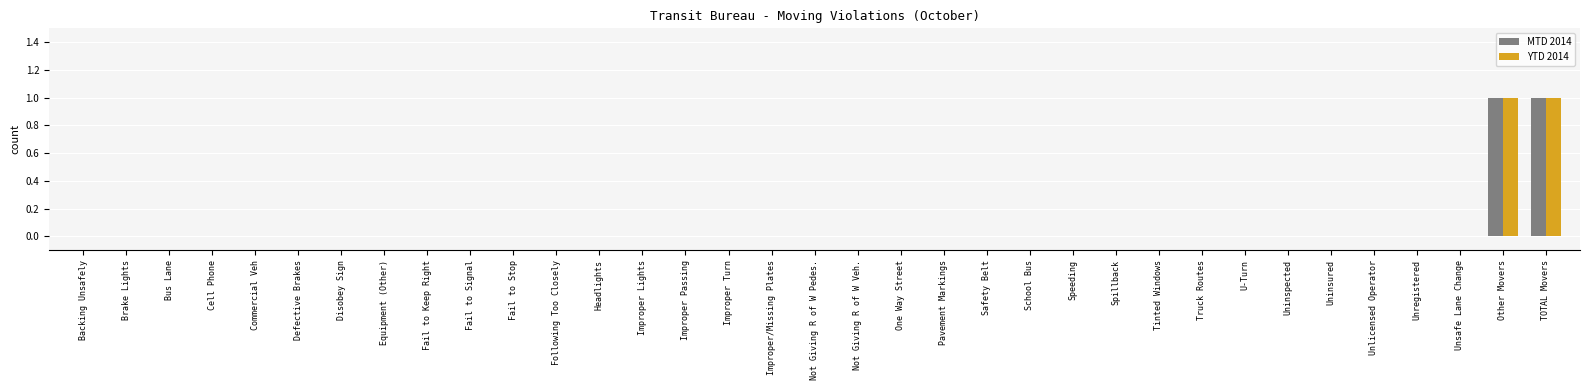

The value of YTD 2014 at Following Too Closely is 0. True or false?

True